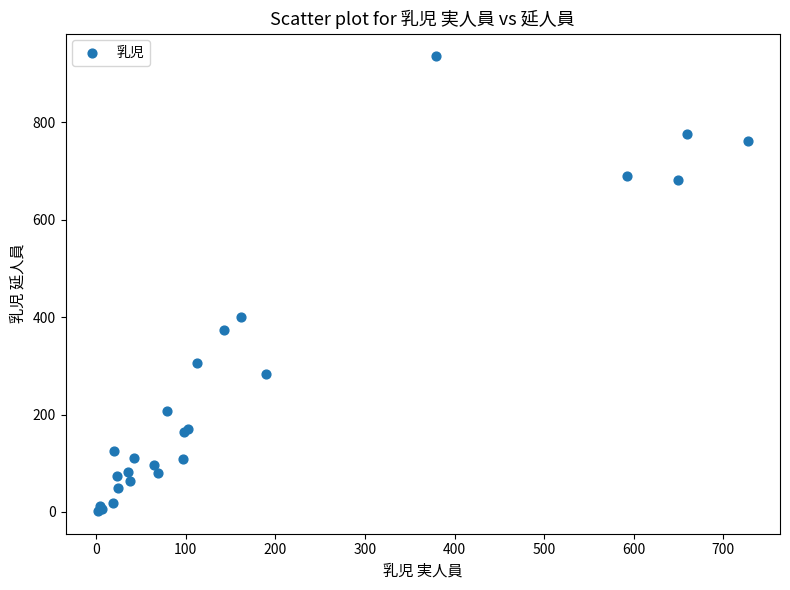

What Y value in the scatter plot is closest to 469?

400